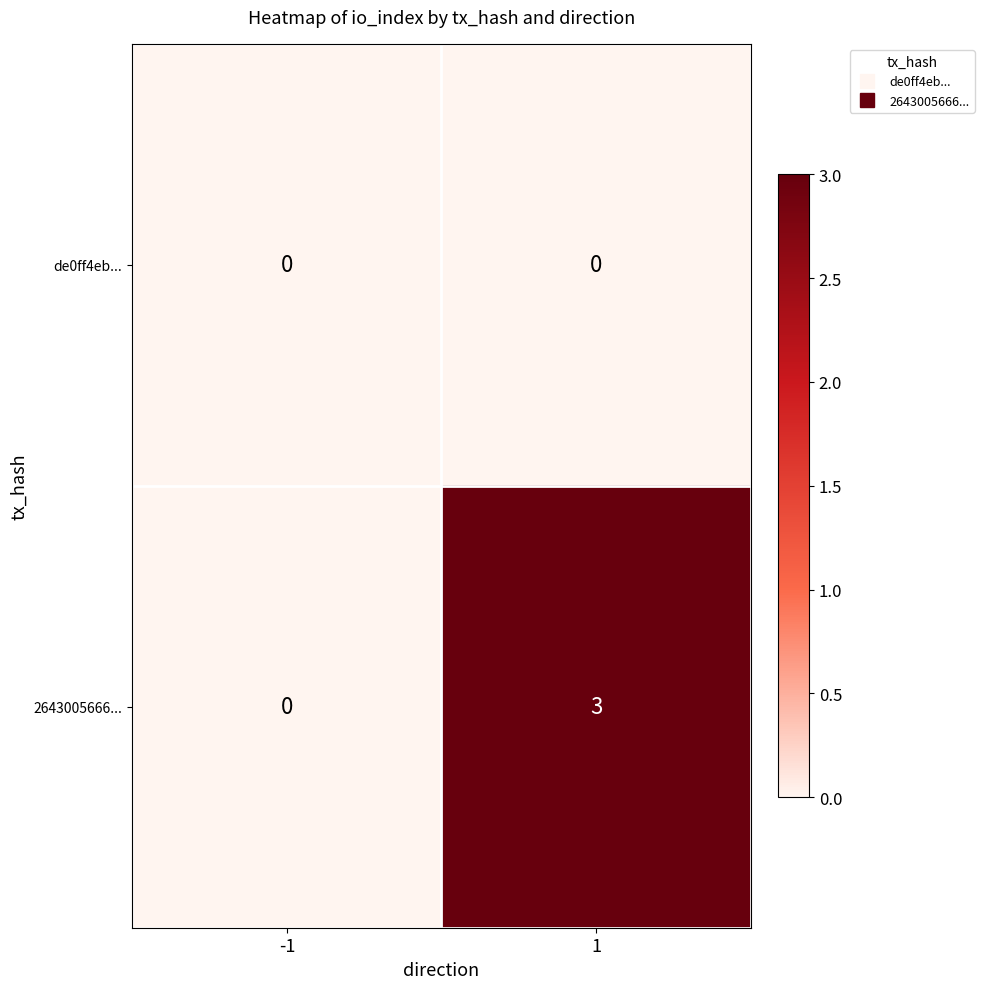

At which category does the chart reach its peak across all series?

1